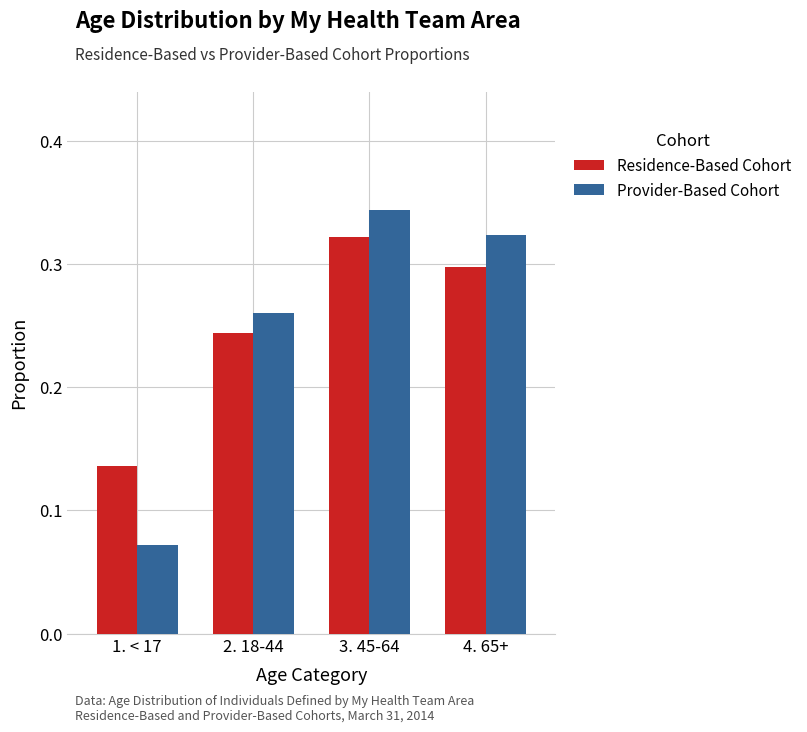

Rank the series by their maximum value, from lowest to highest.

Residence-Based Cohort, Provider-Based Cohort